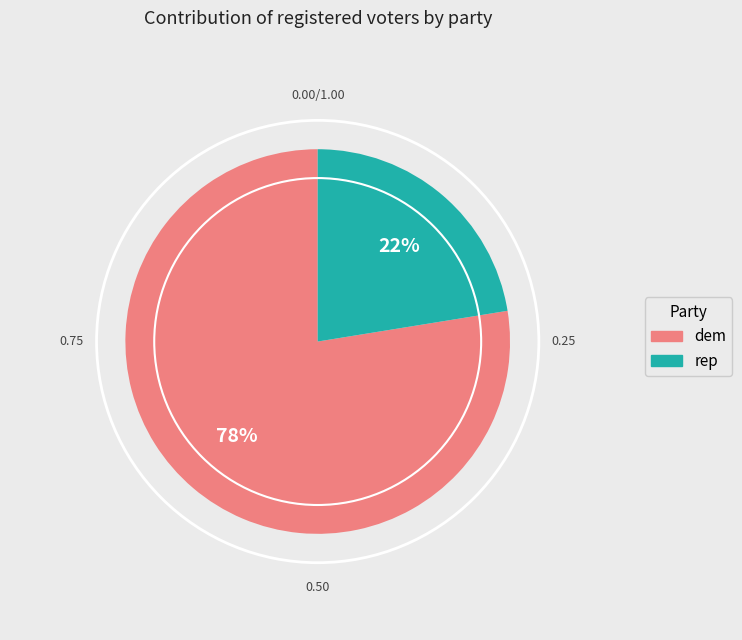

Does any single category account for the majority?

Yes